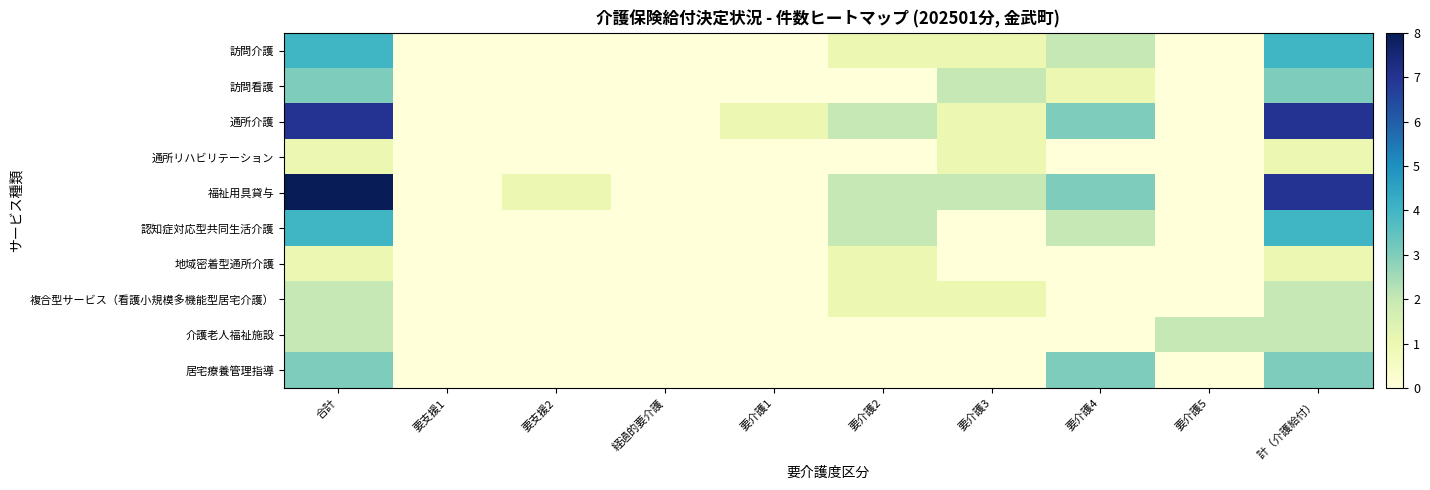

Between 要介護2 and 要支援1, which is larger?

要介護2